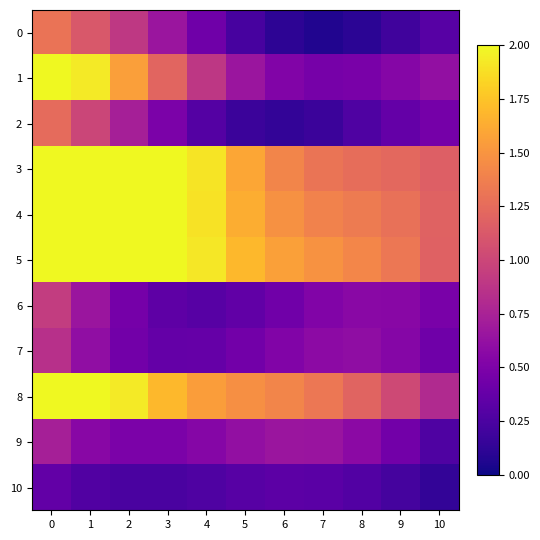

Reading left to right, what are all the values shown in this chart?

0: 0=1.3	1=1.1	2=0.9	3=0.7	4=0.4	5=0.2	6=0.1	7=0.1	8=0.1	9=0.2	10=0.3
1: 0=2.3	1=1.9	2=1.6	3=1.2	4=0.9	5=0.7	6=0.5	7=0.5	8=0.5	9=0.5	10=0.6
2: 0=1.2	1=1.0	2=0.7	3=0.5	4=0.3	5=0.2	6=0.1	7=0.2	8=0.3	9=0.4	10=0.5
3: 0=4.2	1=3.5	2=2.9	3=2.3	4=1.9	5=1.6	6=1.4	7=1.3	8=1.3	9=1.2	10=1.2
4: 0=4.1	1=3.4	2=2.8	3=2.3	4=1.9	5=1.6	6=1.5	7=1.4	8=1.3	9=1.3	10=1.2
5: 0=4.0	1=3.3	2=2.7	3=2.3	4=1.9	5=1.7	6=1.6	7=1.5	8=1.4	9=1.3	10=1.2
6: 0=0.9	1=0.7	2=0.5	3=0.3	4=0.3	5=0.4	6=0.4	7=0.5	8=0.6	9=0.6	10=0.5
7: 0=0.8	1=0.6	2=0.4	3=0.4	4=0.4	5=0.4	6=0.5	7=0.6	8=0.6	9=0.5	10=0.4
8: 0=2.8	1=2.3	2=1.9	3=1.7	4=1.6	5=1.5	6=1.4	7=1.3	8=1.2	9=1.0	10=0.8
9: 0=0.7	1=0.6	2=0.5	3=0.5	4=0.5	5=0.6	6=0.7	7=0.6	8=0.6	9=0.4	10=0.3
10: 0=0.4	1=0.3	2=0.2	3=0.2	4=0.3	5=0.3	6=0.3	7=0.3	8=0.3	9=0.2	10=0.1